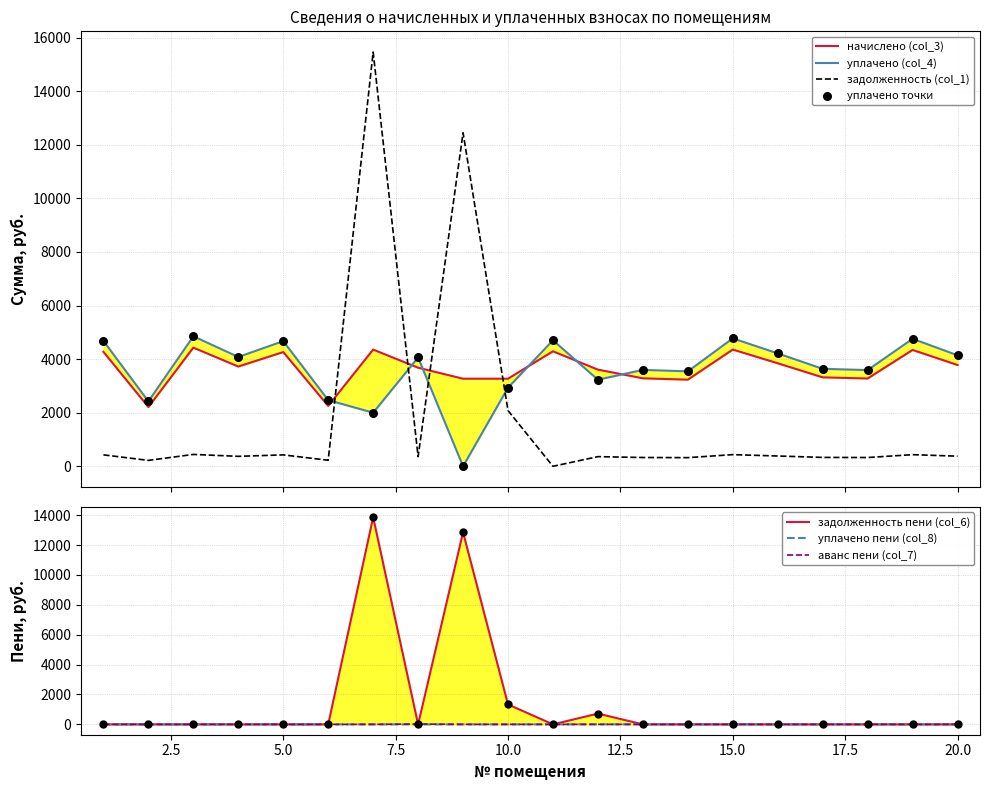

What is the total value across all series at 9?

28575.3